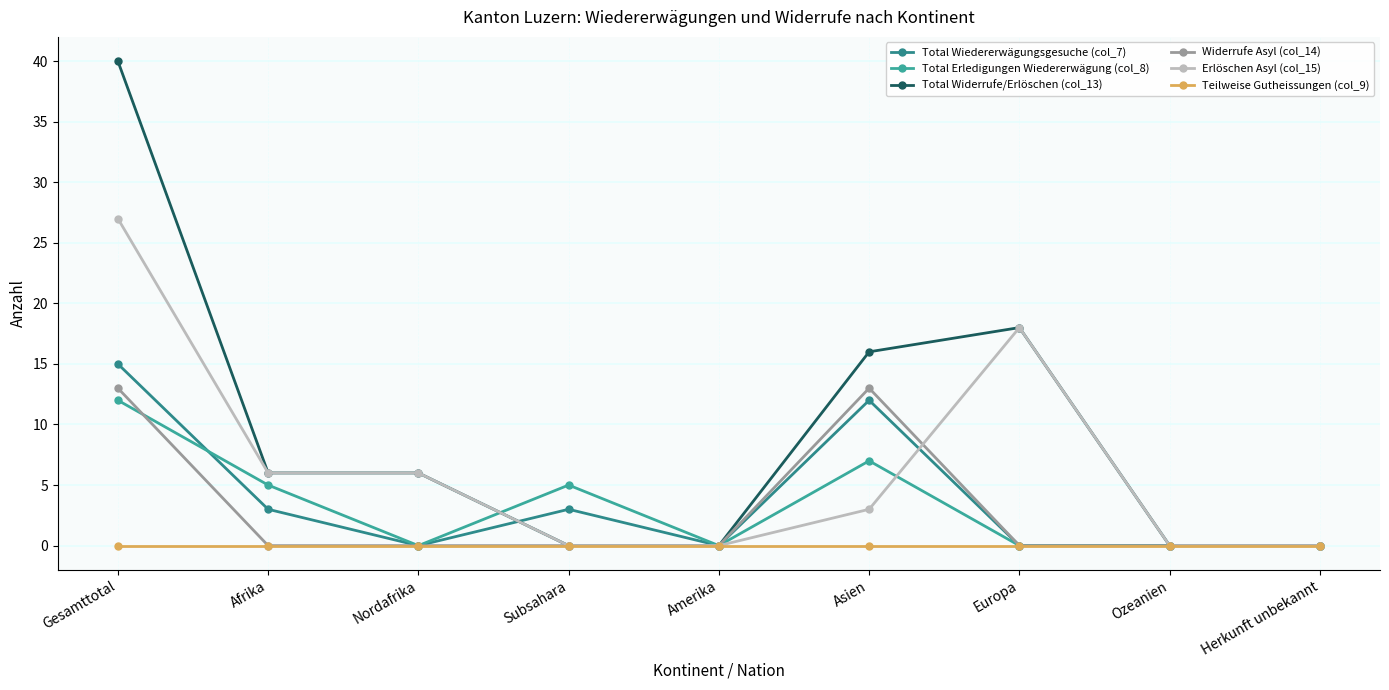

Count the number of data series in this chart.

6